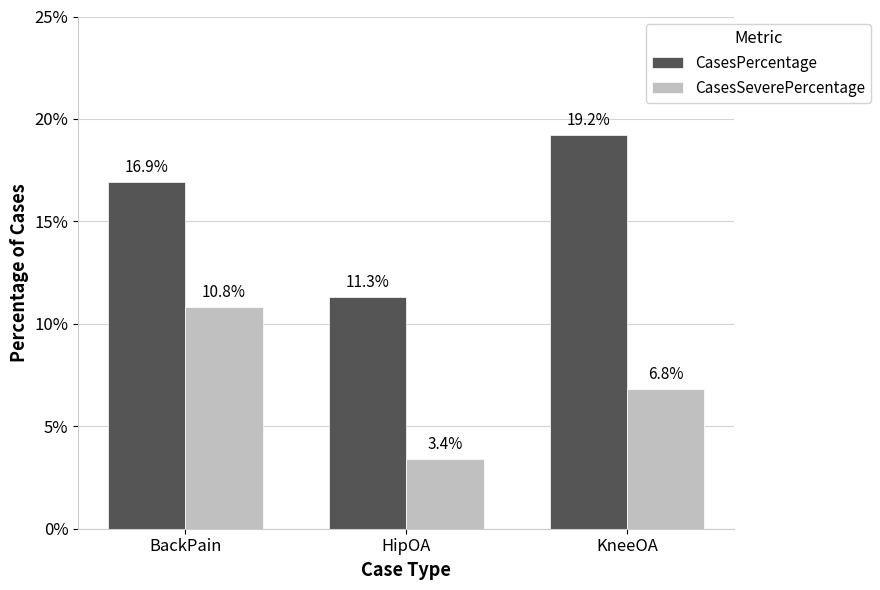

What is the sum of the CasesSeverePercentage values at HipOA and KneeOA?

10.2